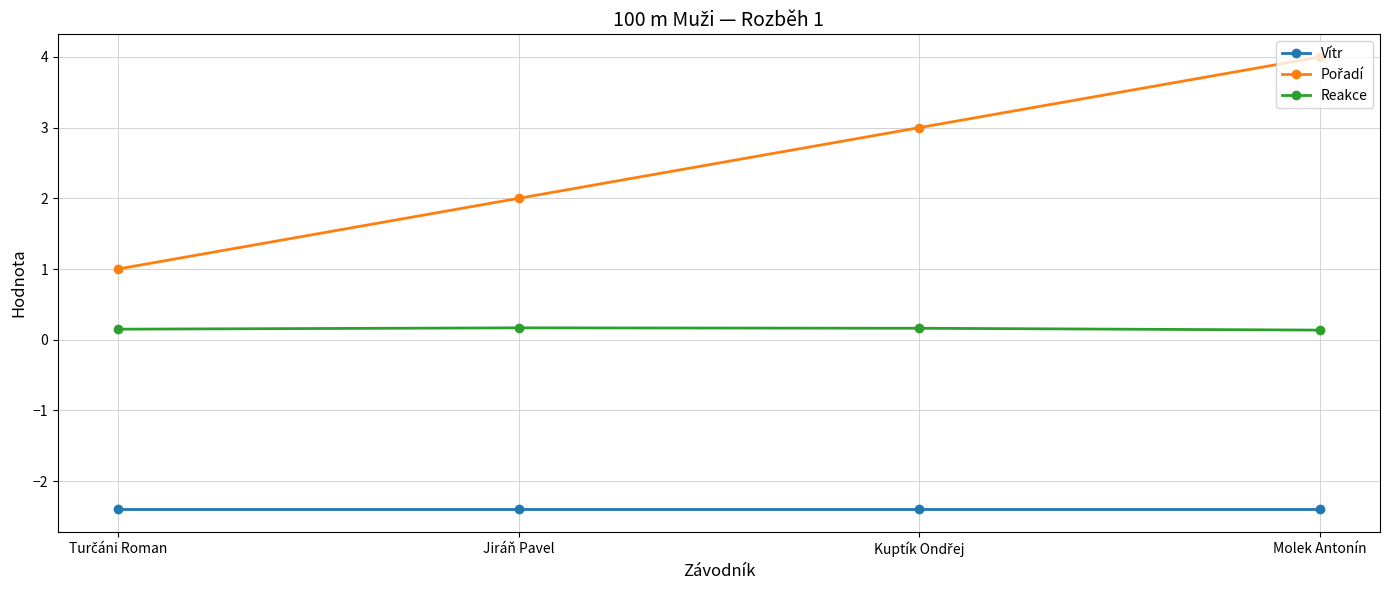

What is the label of the 2nd point from the left?

Jiráň Pavel